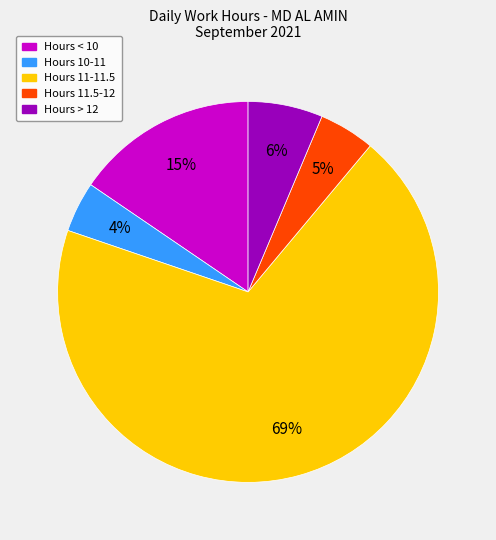

What percentage is the Hours 10-11 slice, to the nearest percent?

4%